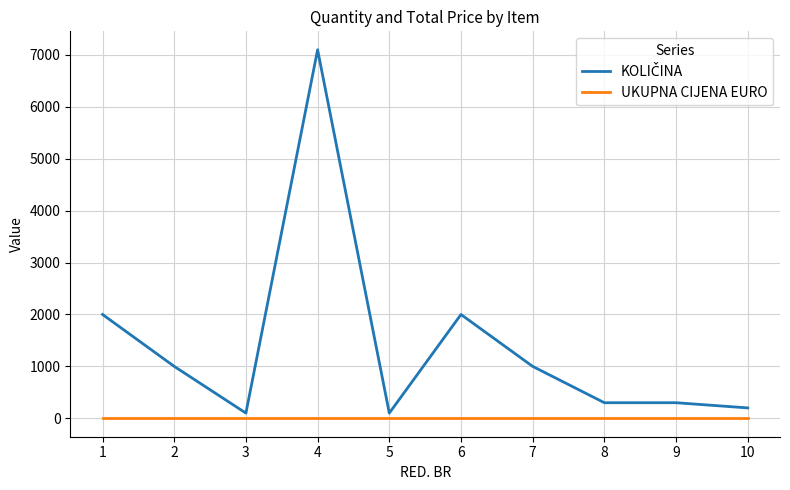

What is the maximum value shown in the chart?

7100